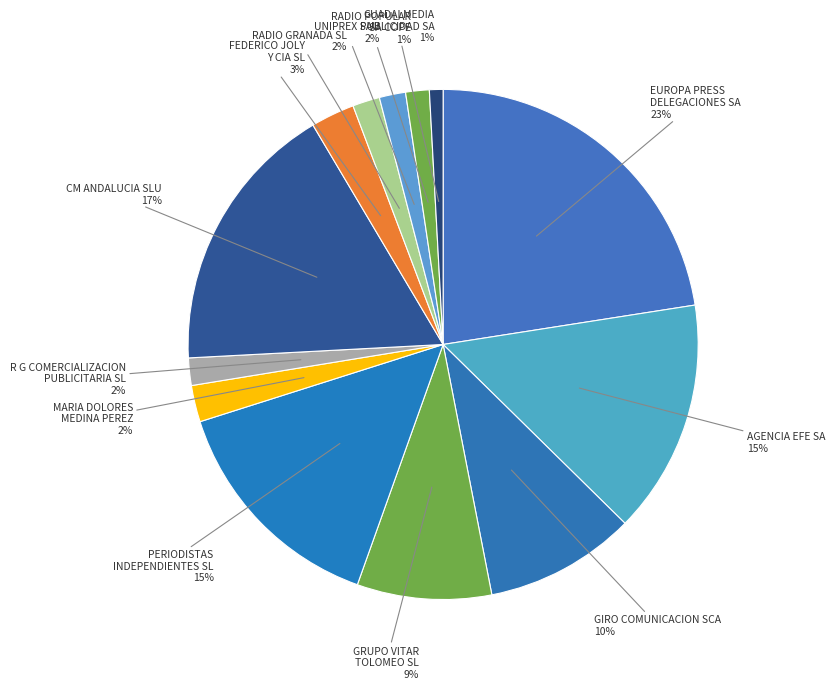

Count the number of slices in the pie.

13